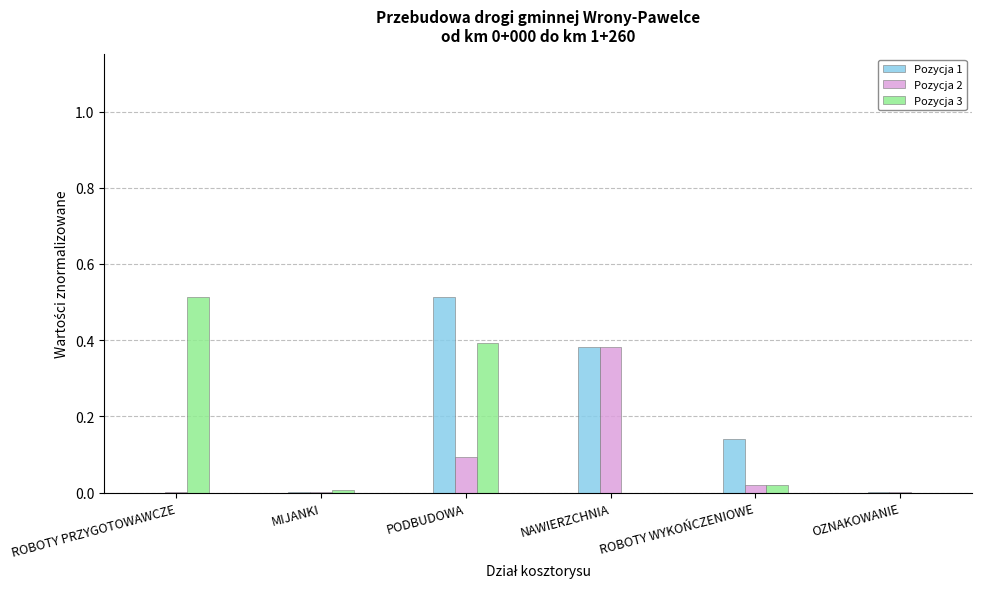

Which series has the largest total across all categories?

Pozycja 1